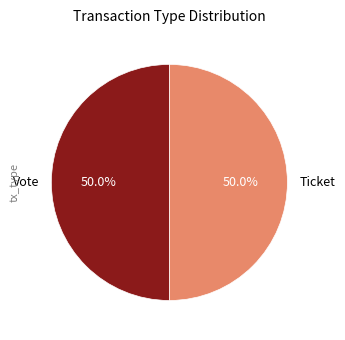

Do Vote and Ticket together represent more than half of the pie?

Yes